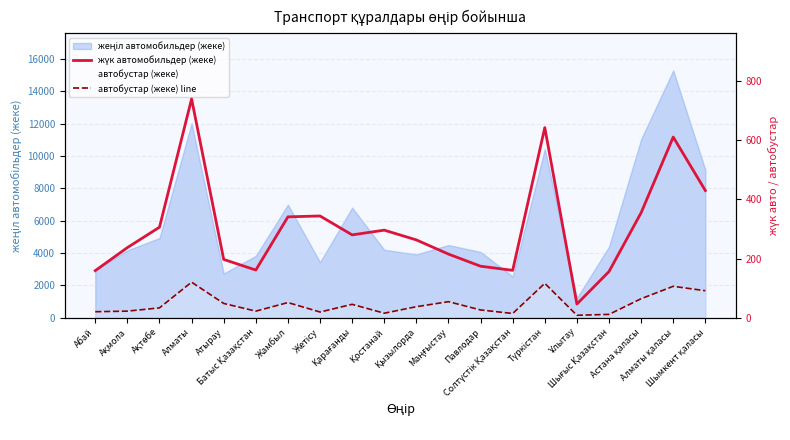

What position from the left is Абай?

1